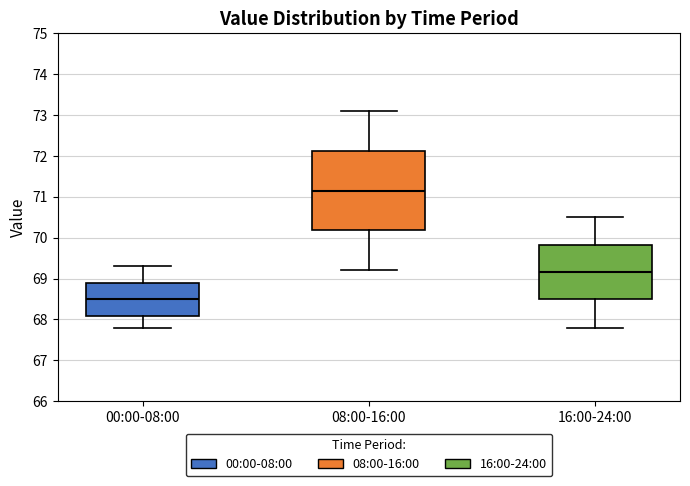

Where does the upper whisker of the box for 16:00-24:00 end on the y-axis? The values are not printed on the chart, so give them approximately, as read against the axis.

70.5